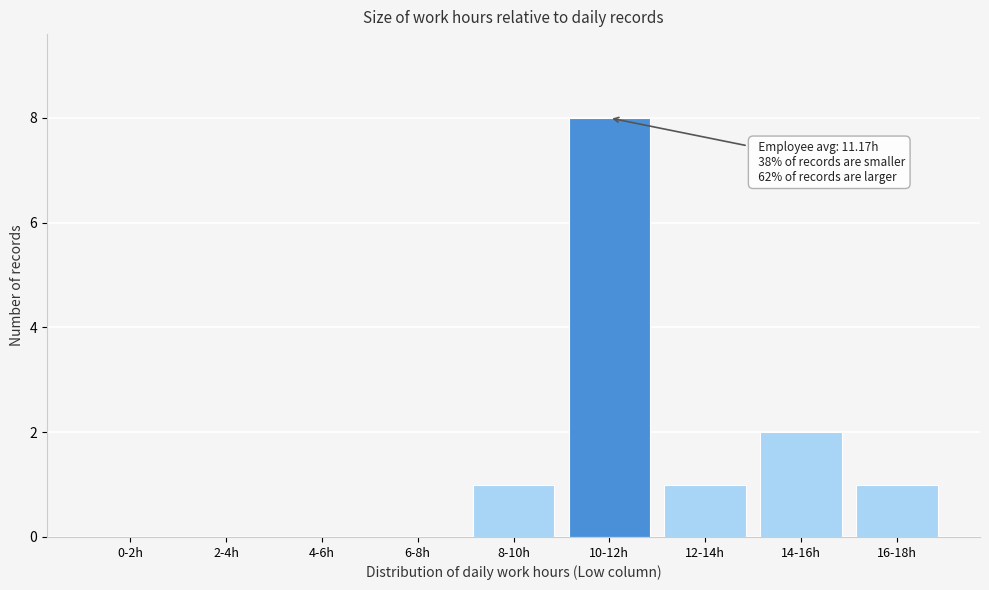

Reading left to right, what are all the values shown in this chart?

0-2h=0	2-4h=0	4-6h=0	6-8h=0	8-10h=1	10-12h=8	12-14h=1	14-16h=2	16-18h=1